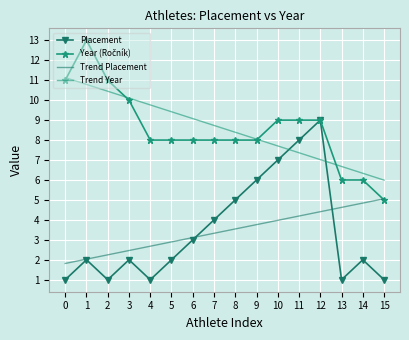

What is the total value across all series at 2?

24.7